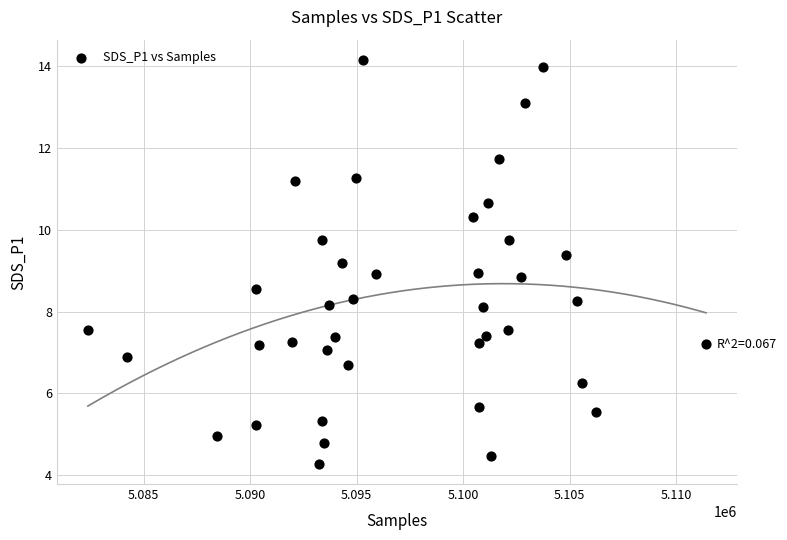

What is the range of X values (max minus min)?

29010.0